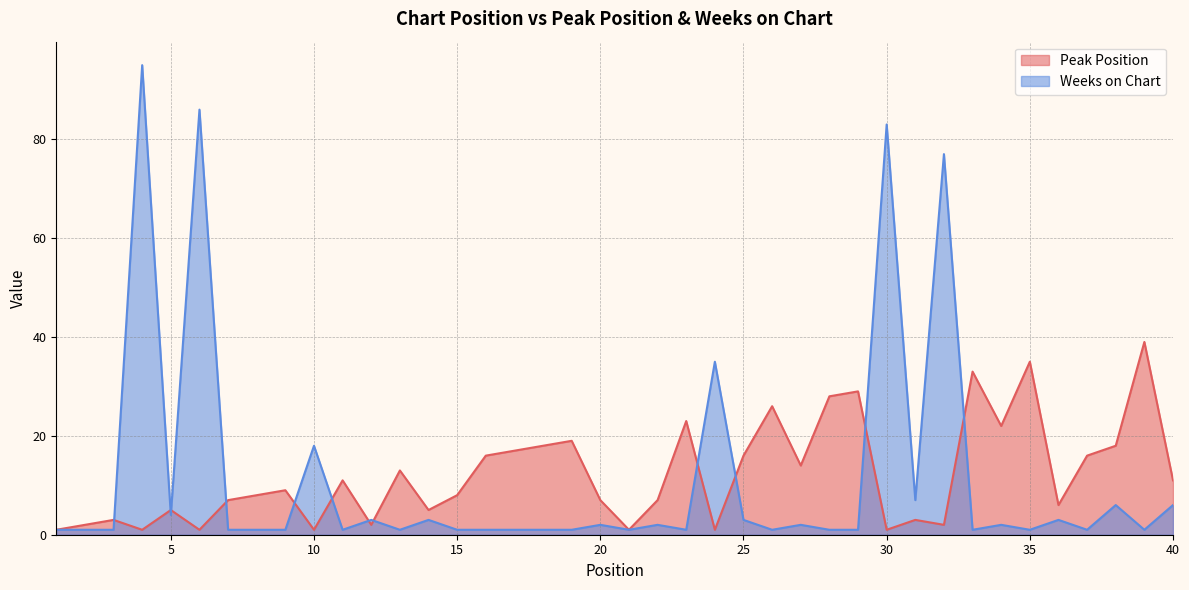

Rank the series by their average value, from lowest to highest.

Weeks on Chart, Peak Position